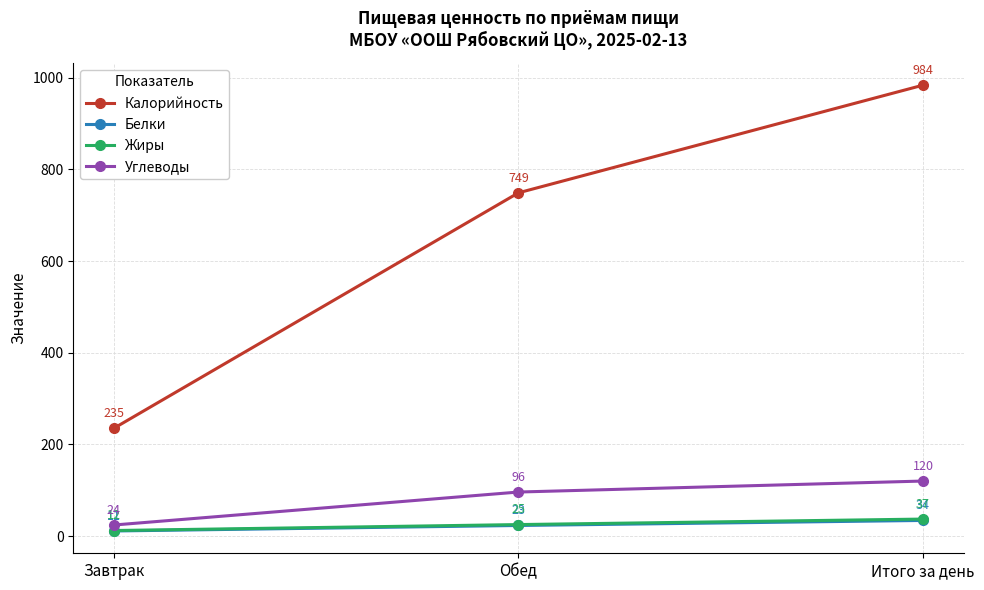

How many lines are shown in the chart?

4